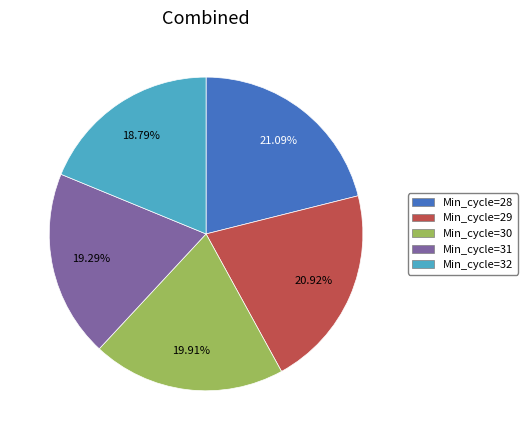

Is the sum of Min_cycle=29 and Min_cycle=30 greater than half?

No